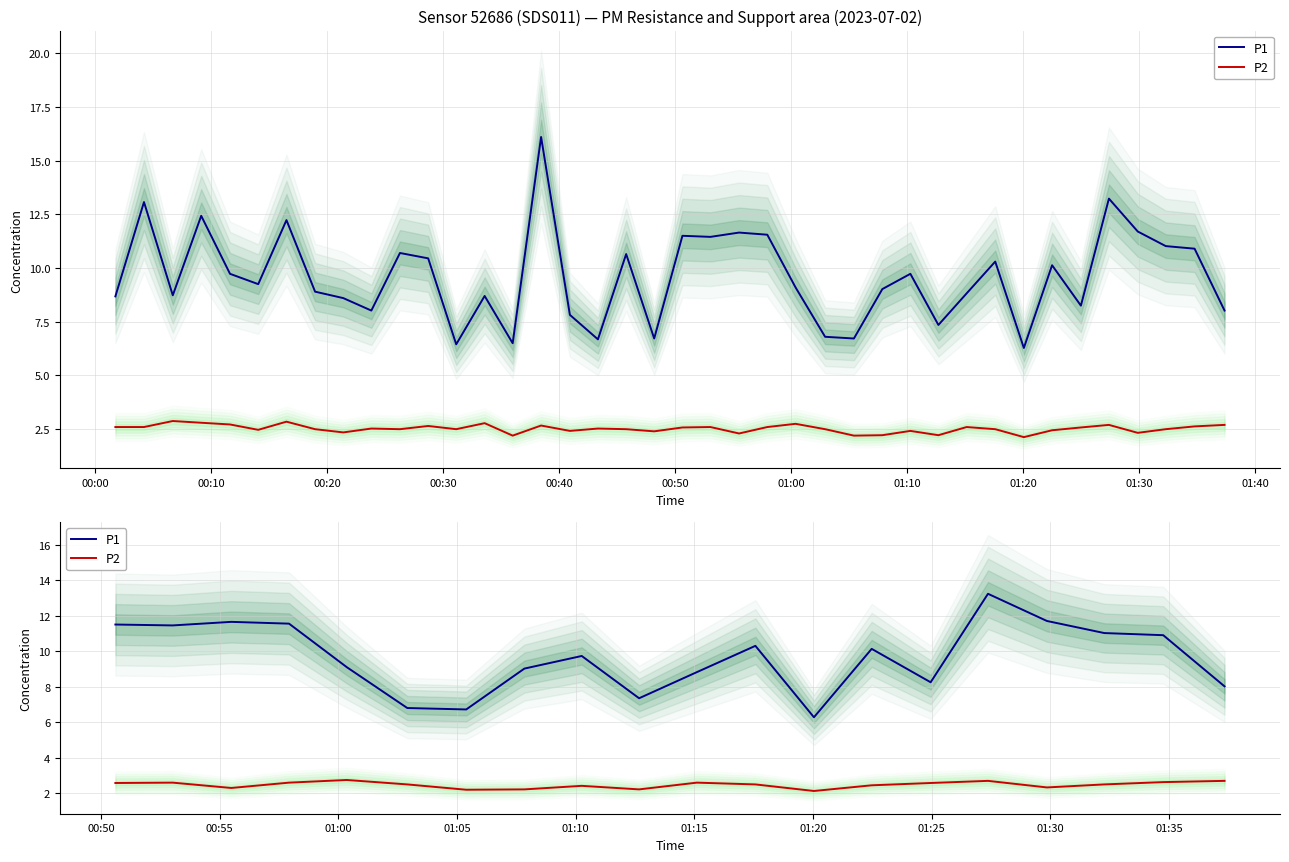

Which series has the largest total across all categories?

P1